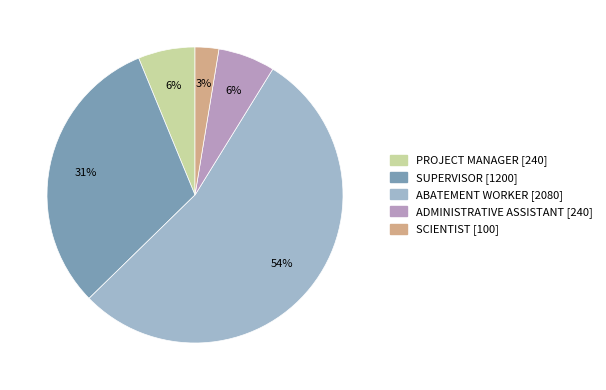

Count the number of slices in the pie.

5